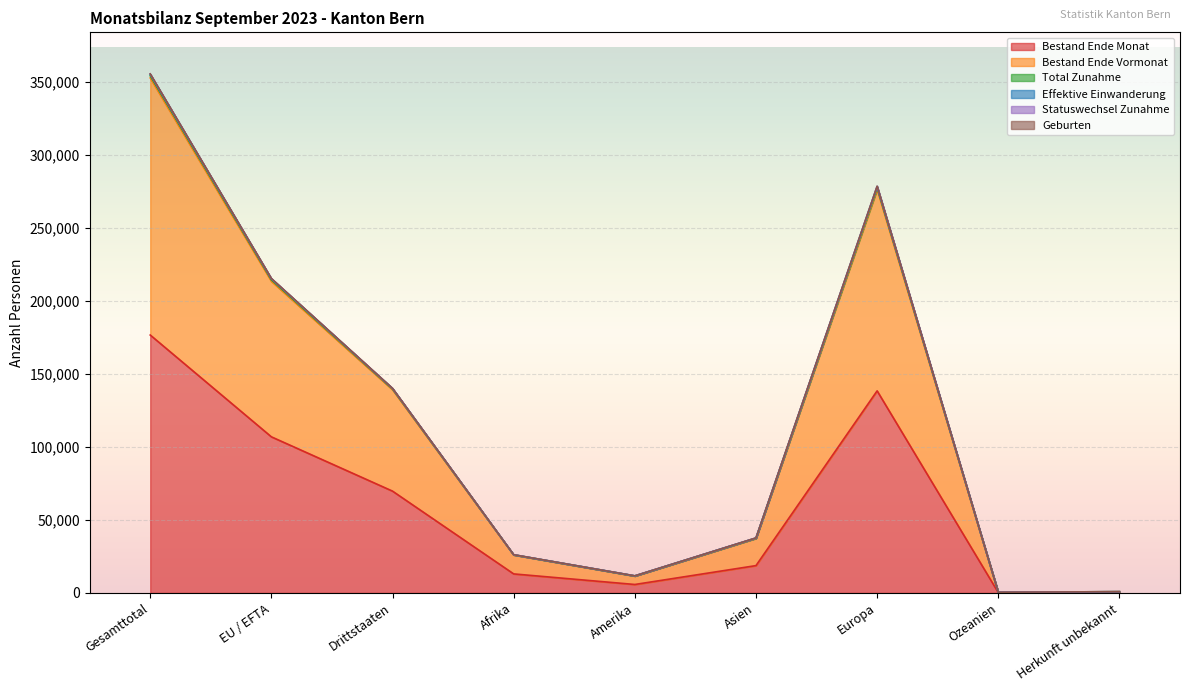

The Bestand Ende Monat series shows 69716 at Drittstaaten. True or false?

True